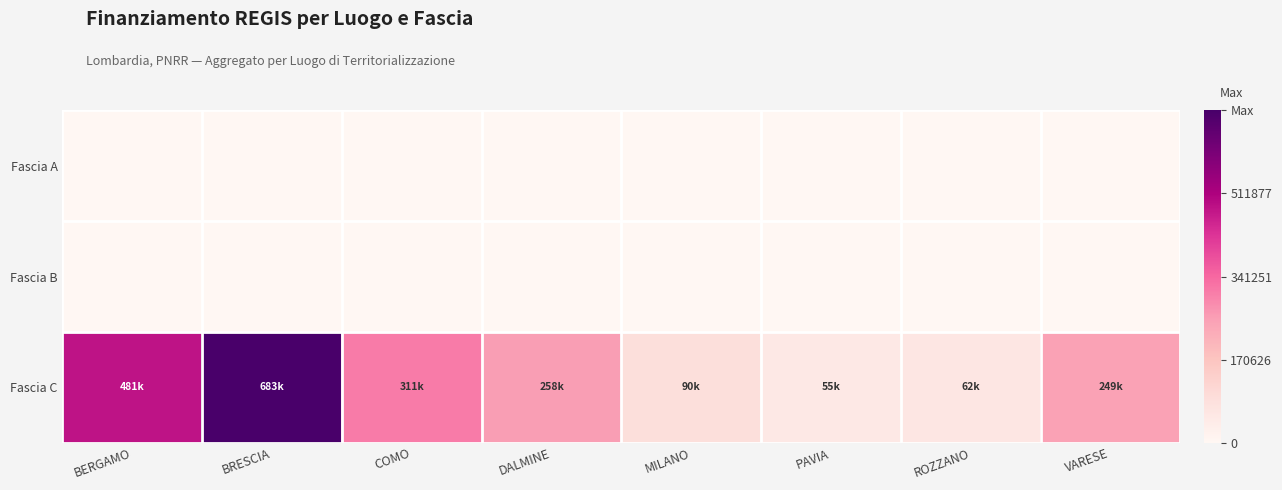

Which series has the widest spread of values?

Fascia C